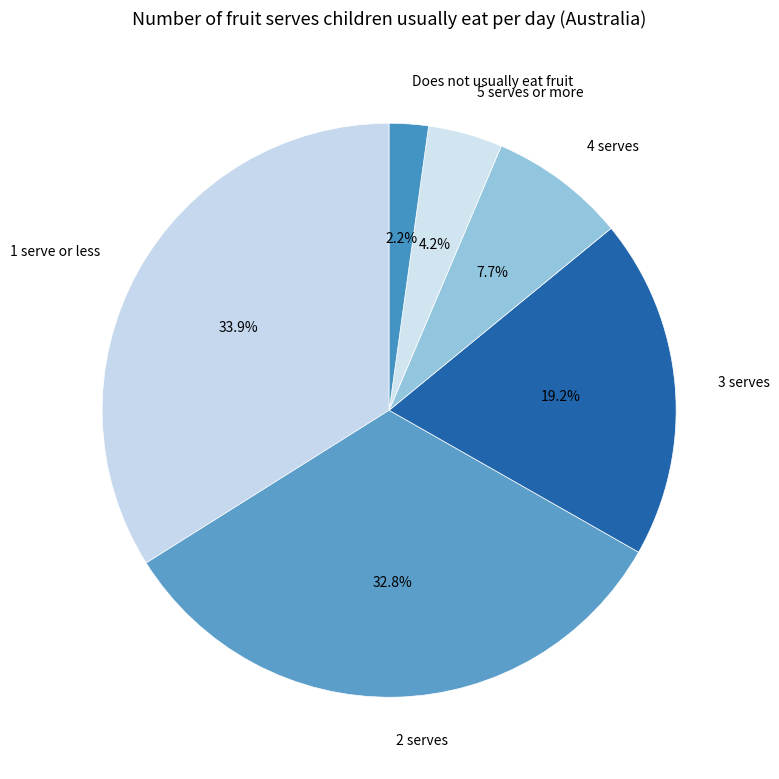

Between 4 serves and 1 serve or less, which is larger?

1 serve or less